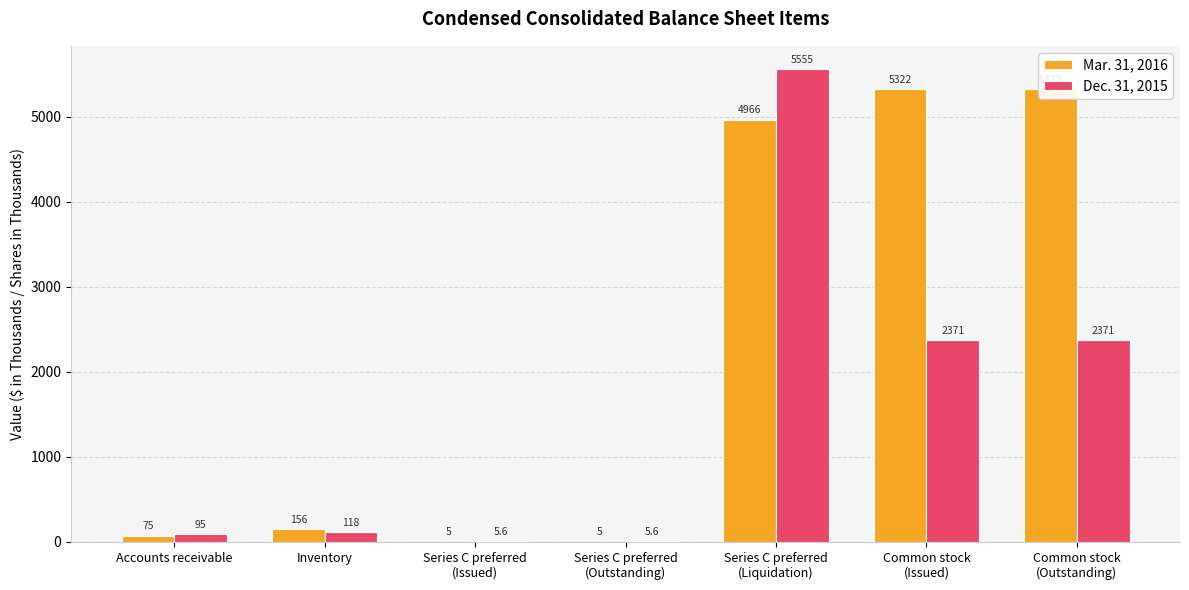

What is the minimum value shown in the chart?

5.0